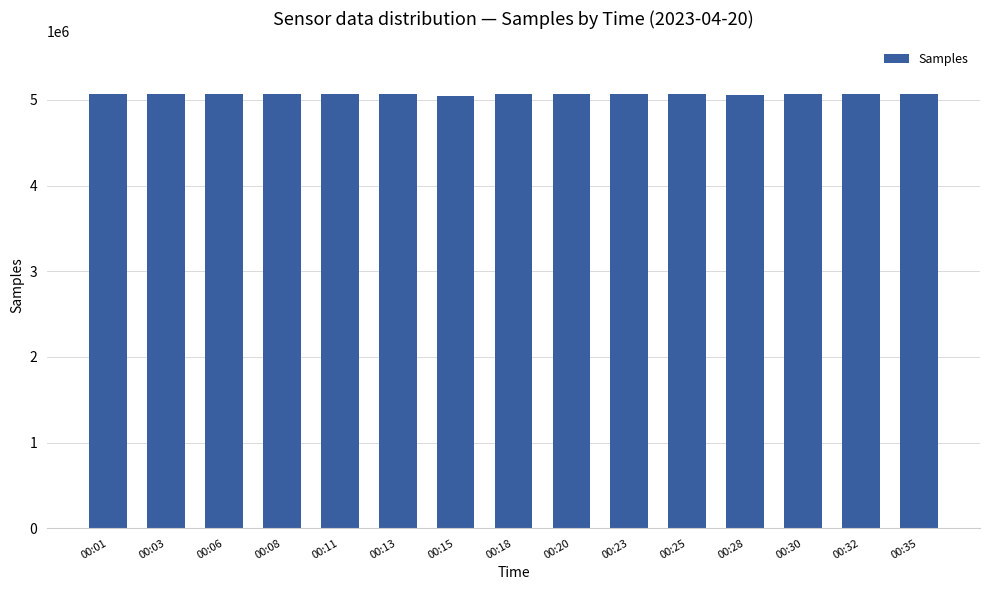

Is it true that the value at 00:25 is 5071331?

True